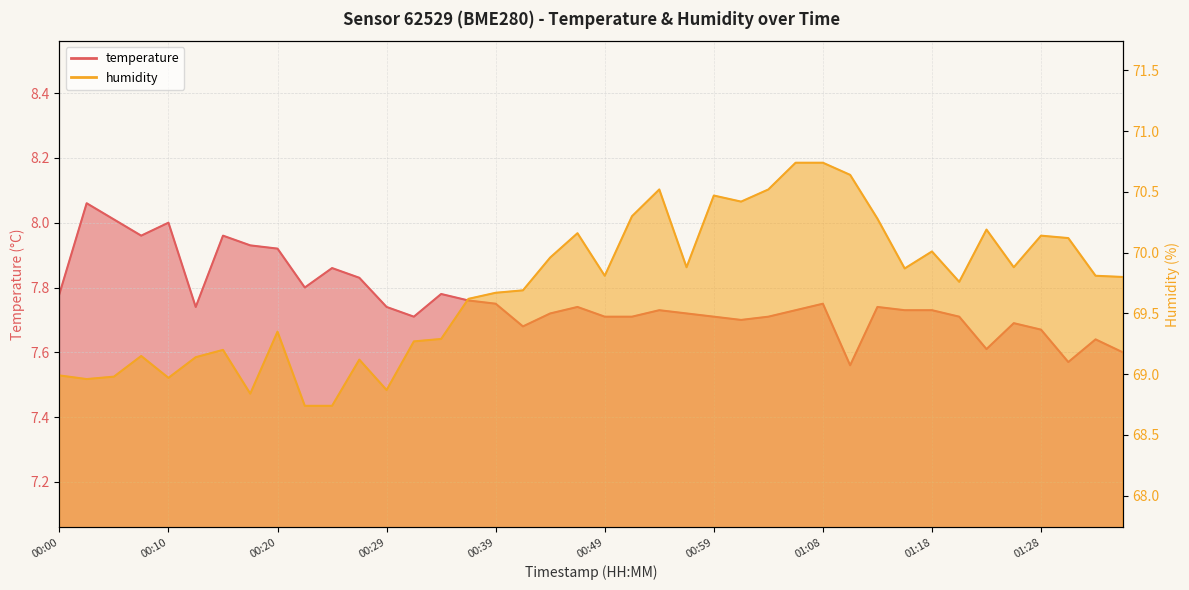

List the labels in order of humidity value, smallest first.

00:22, 00:25, 00:17, 00:29, 00:03, 00:10, 00:05, 00:00, 00:27, 00:13, 00:08, 00:15, 00:32, 00:34, 00:20, 00:37, 00:39, 00:42, 01:21, 01:35, 00:49, 01:33, 01:16, 00:56, 01:25, 00:44, 01:18, 01:30, 01:28, 00:47, 01:23, 01:13, 00:51, 01:01, 00:59, 00:54, 01:04, 01:11, 01:06, 01:08